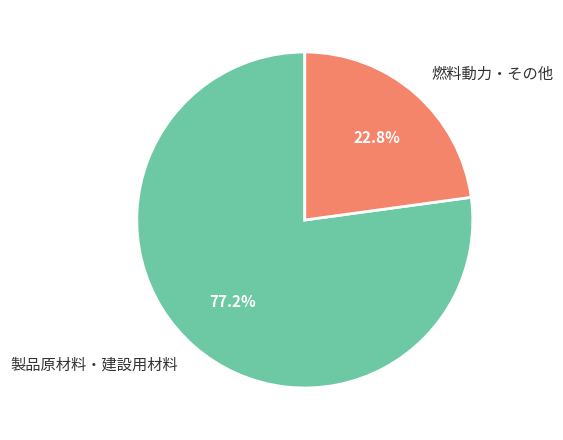

Approximately how many times larger is the value at 燃料動力・その他 compared to 製品原材料・建設用材料?

0.3